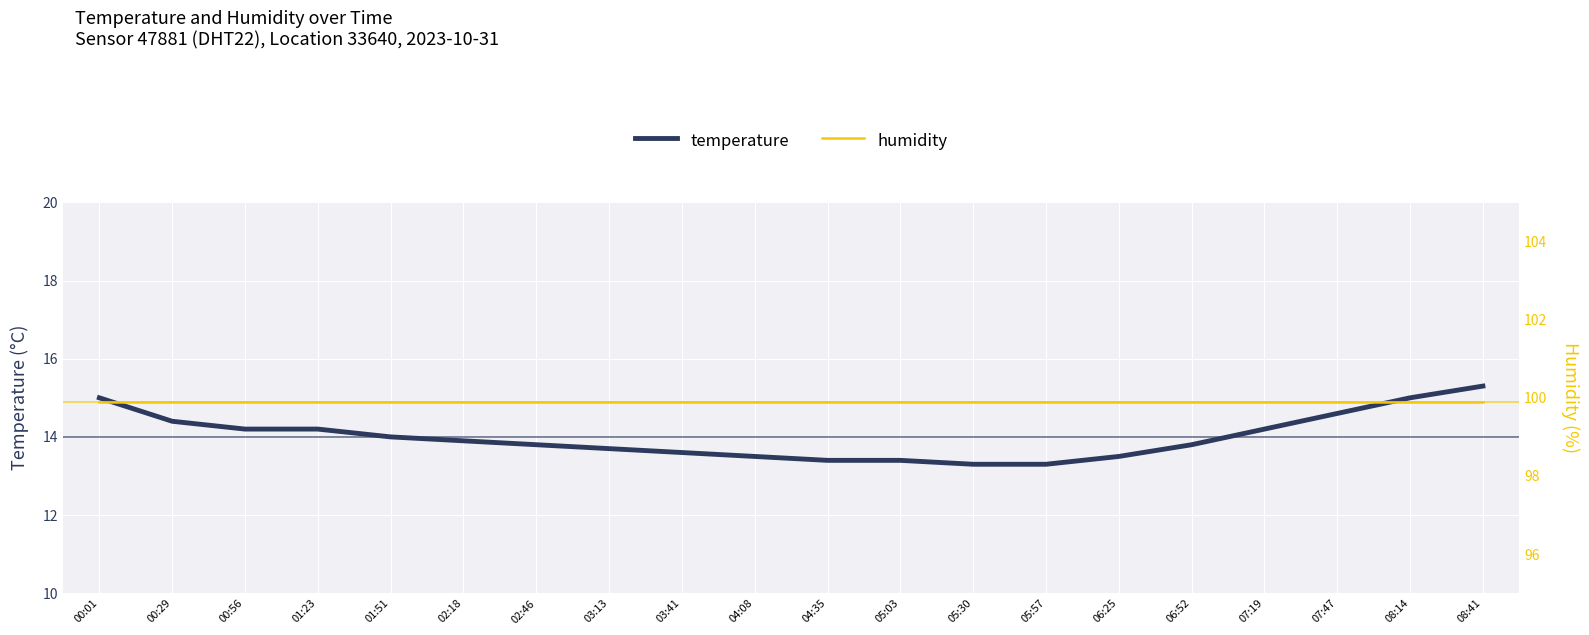

What is the spread (max minus min) of values at 01:51?

85.9